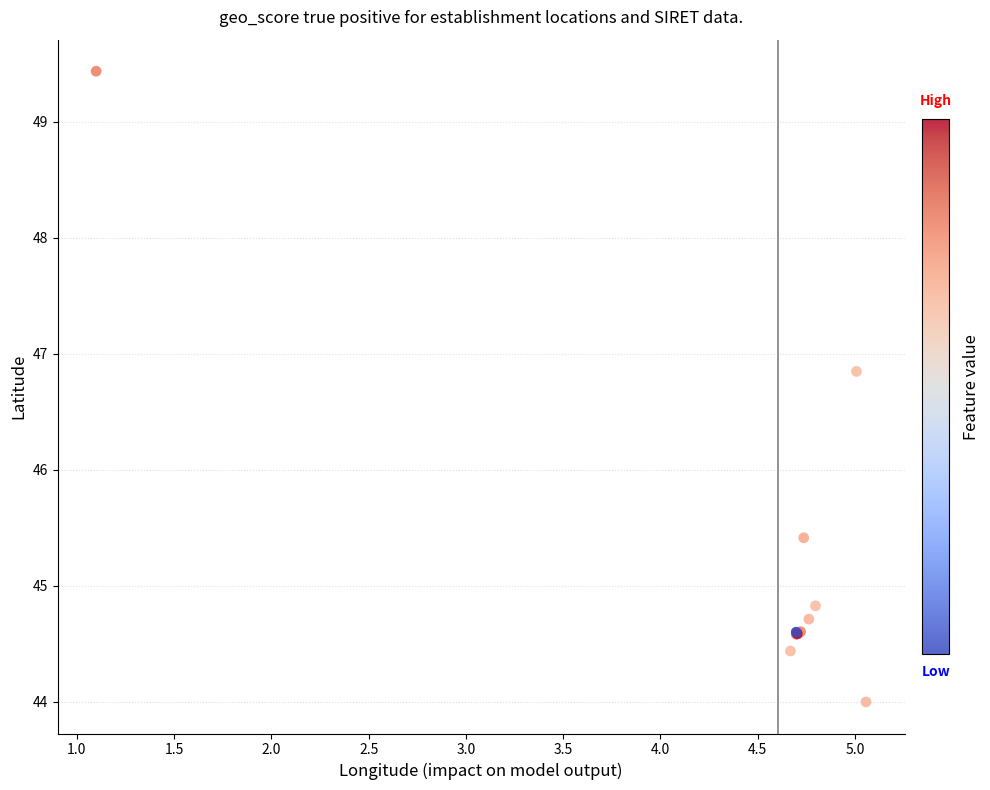

What Y value in the scatter plot is closest to 46?

45.4